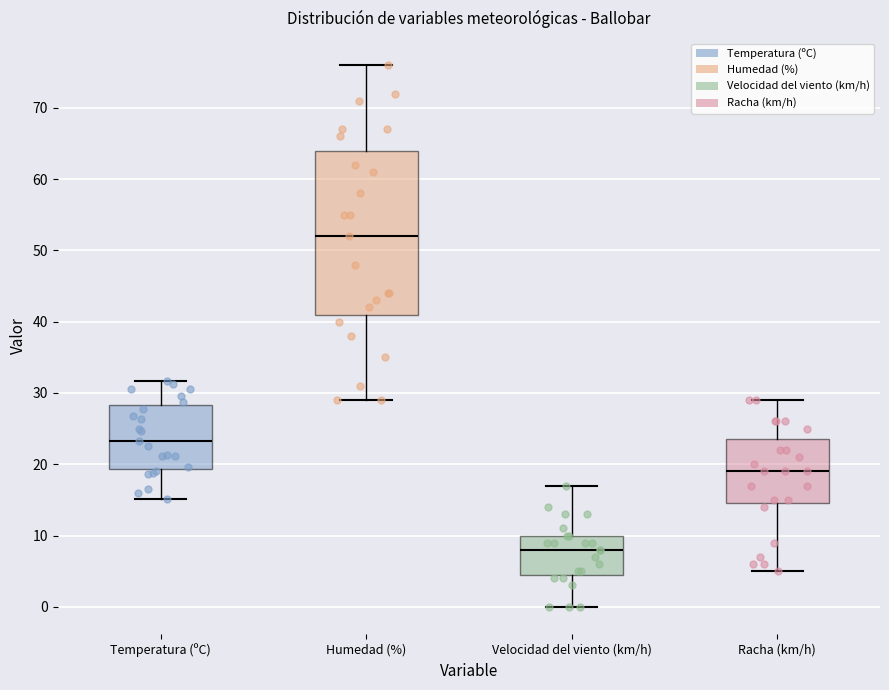

Reading left to right, read every box against the y-axis: the position of its median line, the range the box covers, and the ends of its whiskers. The values are not printed on the chart, so give them approximately, as read against the axis.

Temperatura (ºC): median 23, box 19 to 28, whiskers 15 to 32
Humedad (%): median 52, box 41 to 64, whiskers 29 to 76
Velocidad del viento (km/h): median 8, box 5 to 10, whiskers 0 to 17
Racha (km/h): median 19, box 15 to 24, whiskers 5 to 29